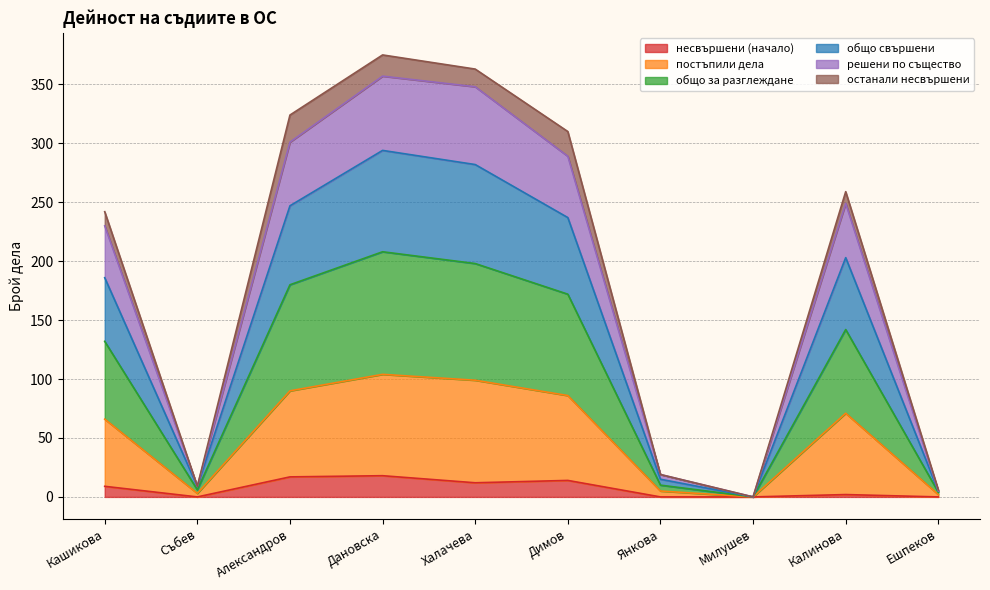

The общо за разглеждане series shows 104 at Дановска. True or false?

True